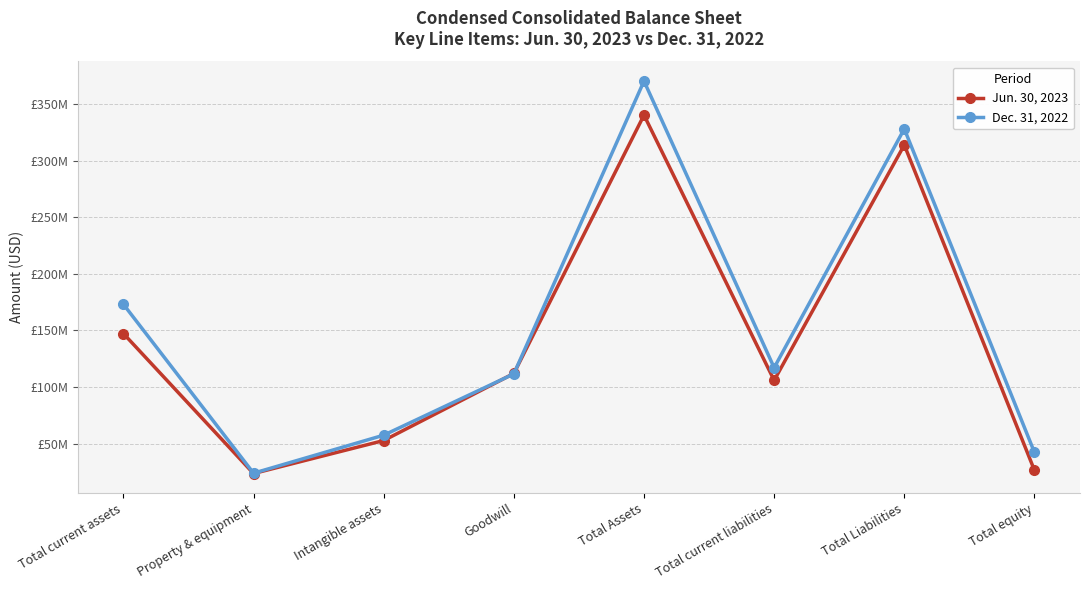

At which category is the sum across all series the highest?

Total Assets